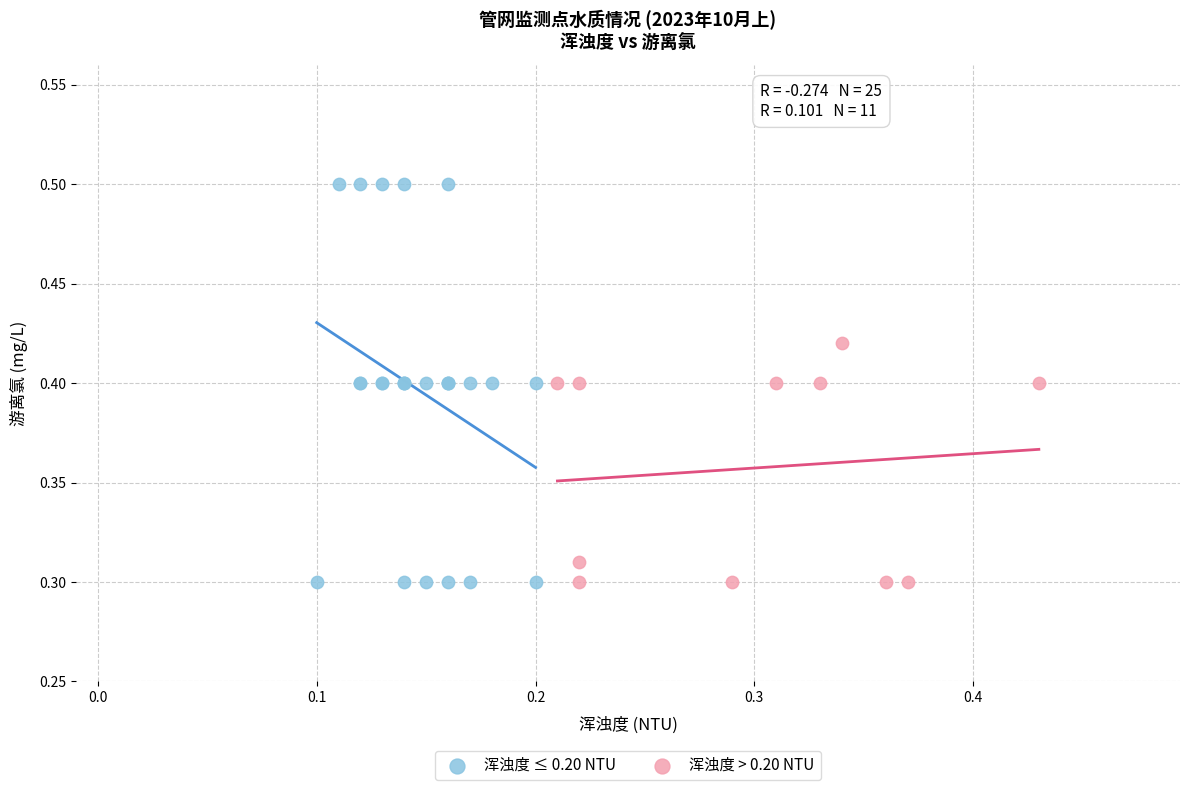

Which series has the largest Y range (max minus min)?

浑浊度 ≤ 0.20 NTU